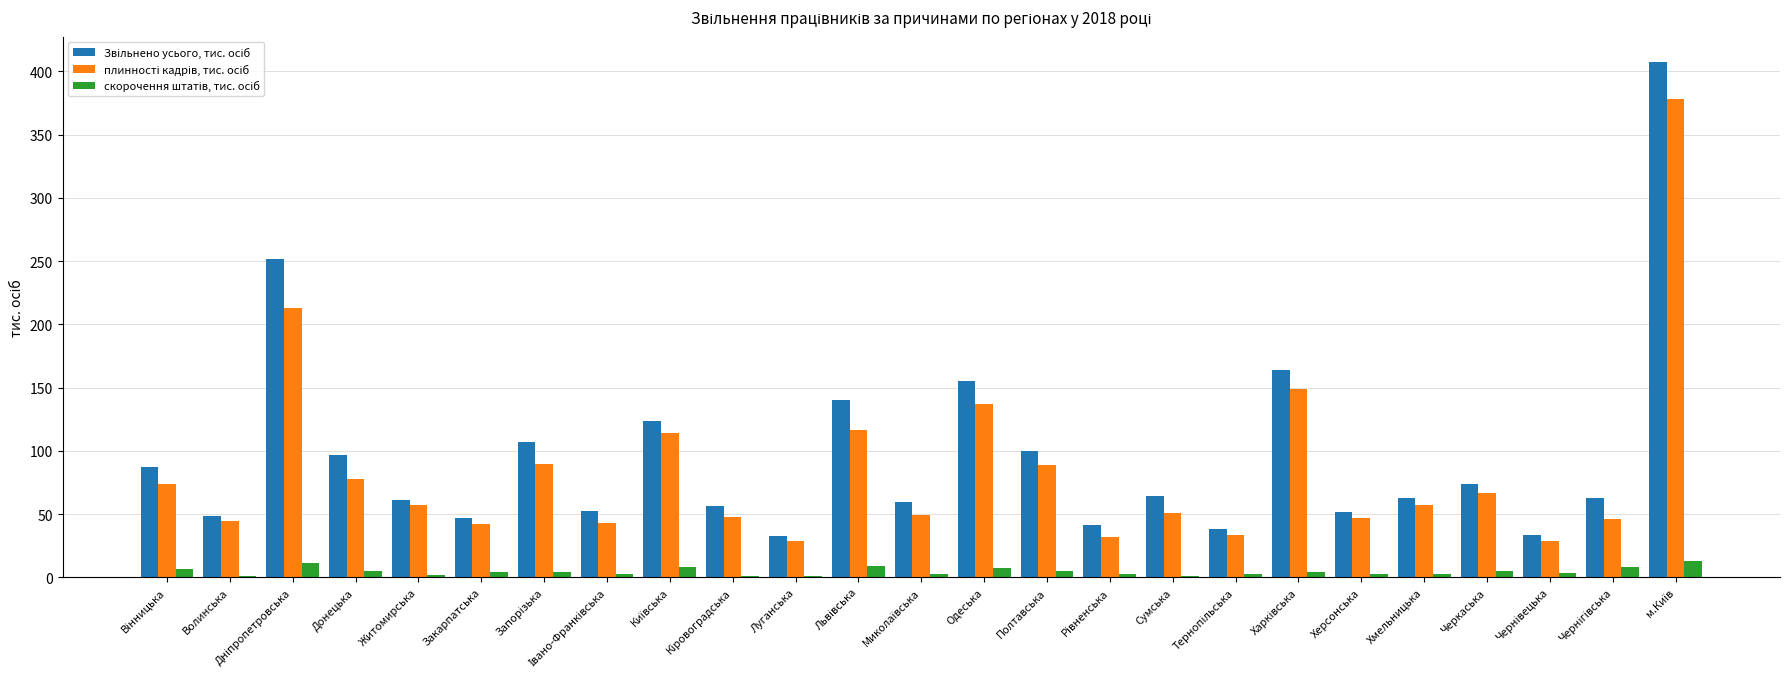

What is the maximum value shown in the chart?

407.1